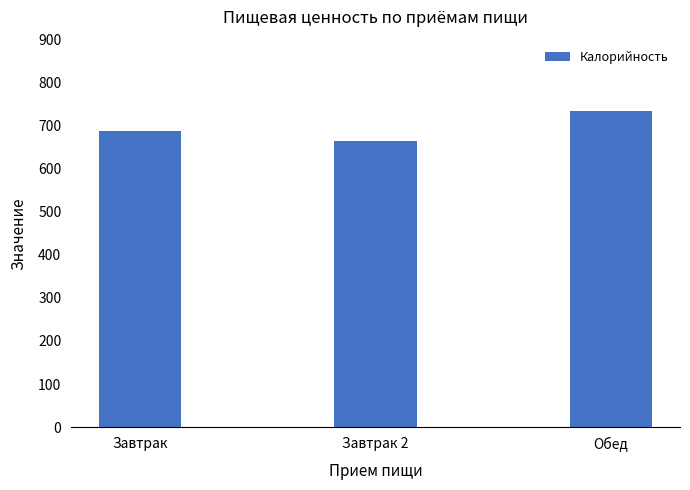

What is the value of the 1st bar from the left?

687.7